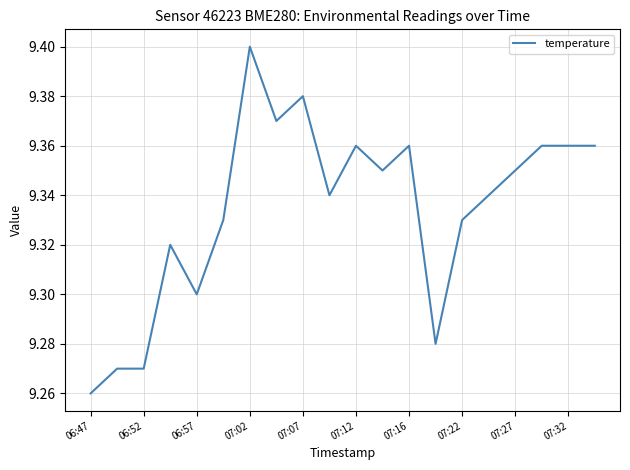

Does the chart have visible grid lines?

Yes